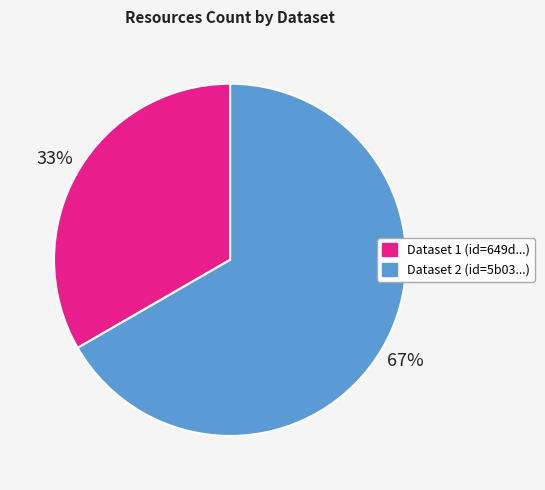

Is there a majority slice in this chart?

Yes